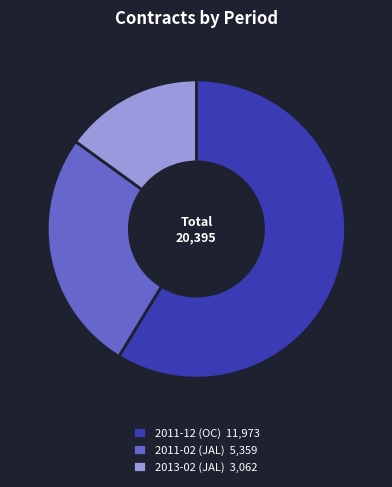

Count the number of slices in the pie.

3